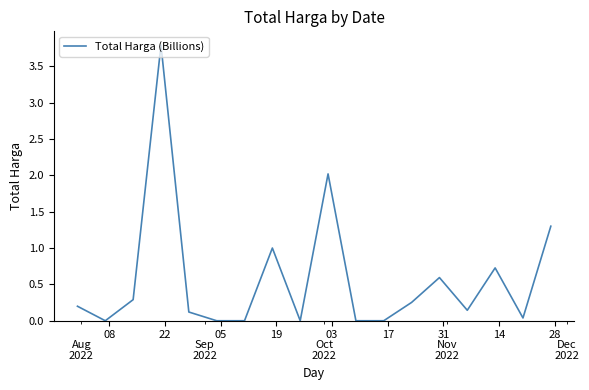

How many lines are shown in the chart?

1